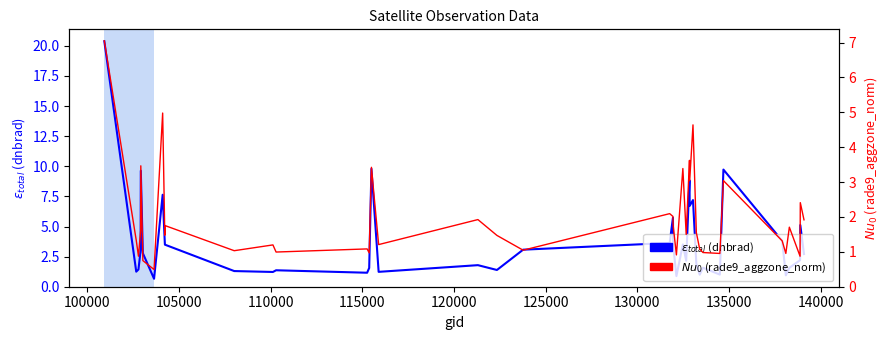

What is the average value of the rade9_aggzone_norm series?

1.9